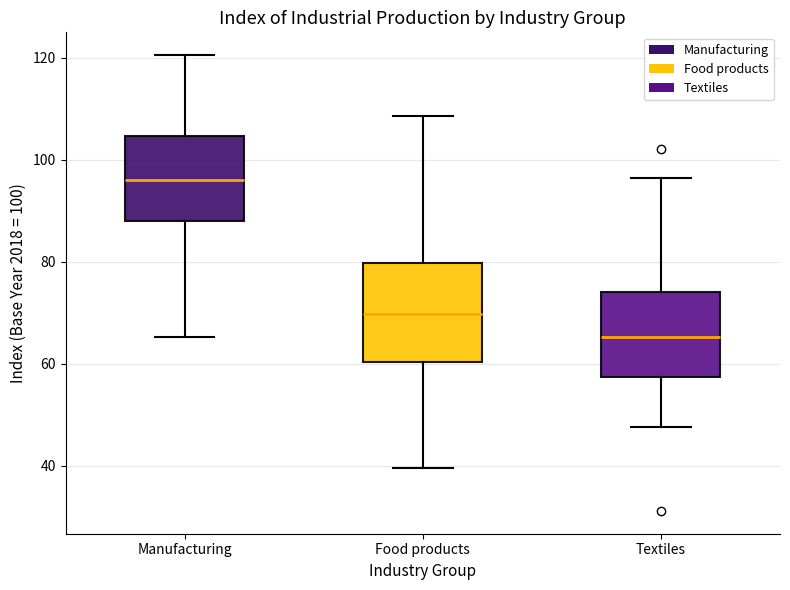

Reading left to right, transcribe this box plot: for each box, give where its median line is, the range the box spans, and where its two whiskers end, as read against the y-axis. The values are not printed on the chart, so give them approximately, as read against the axis.

Manufacturing: median 96, box 88 to 104, whiskers 66 to 120
Food products: median 70, box 60 to 80, whiskers 40 to 108
Textiles: median 66, box 58 to 74, whiskers 48 to 96